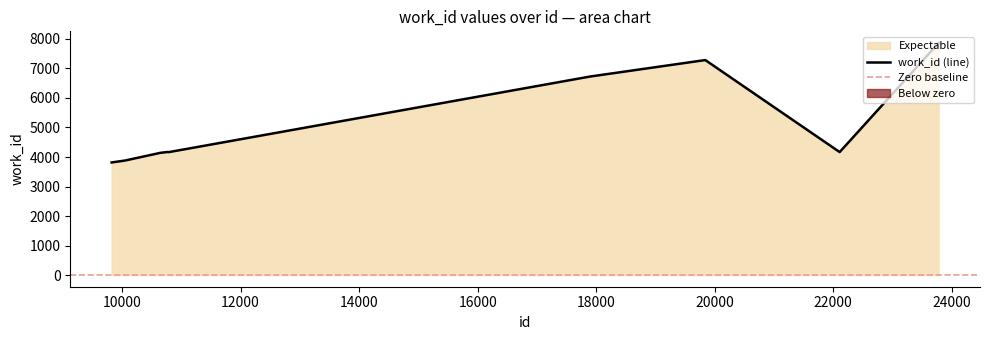

What is the highest value of the work_id (line) series?

7864